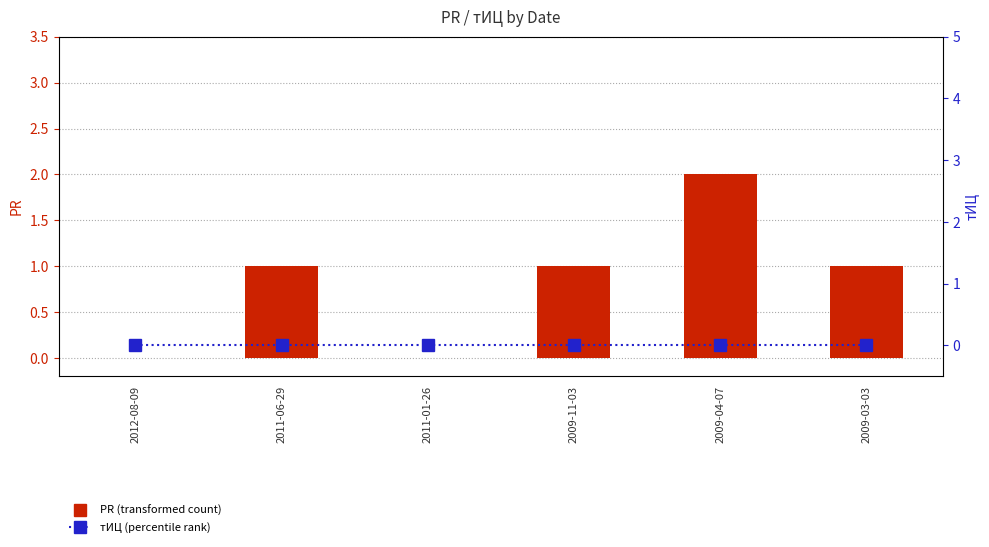

Are the bars horizontal?

No